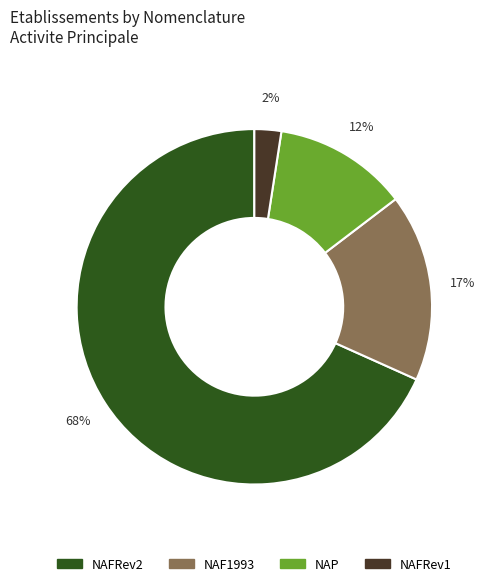

Is the sum of NAFRev2 and NAF1993 greater than half?

Yes